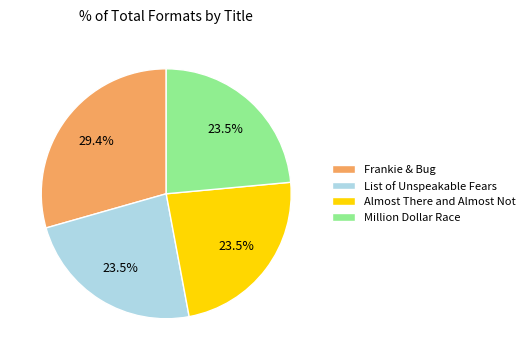

Which has a higher value, Frankie & Bug or Almost There and Almost Not?

Frankie & Bug